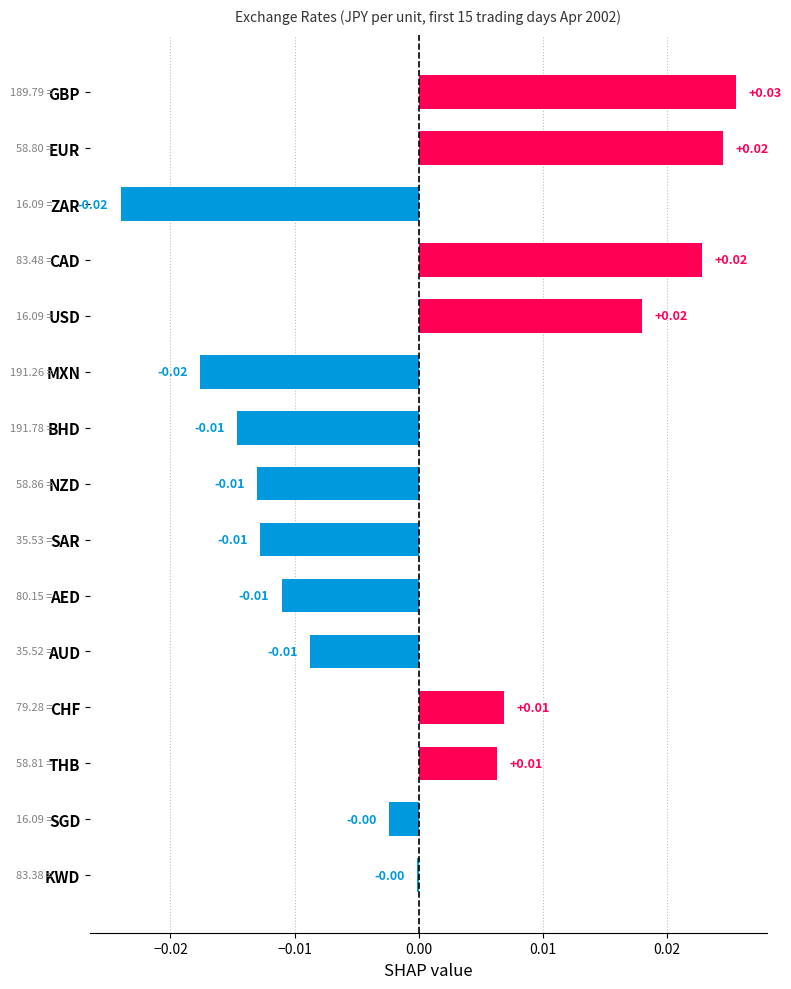

Which label corresponds to the largest value in the chart?

GBP